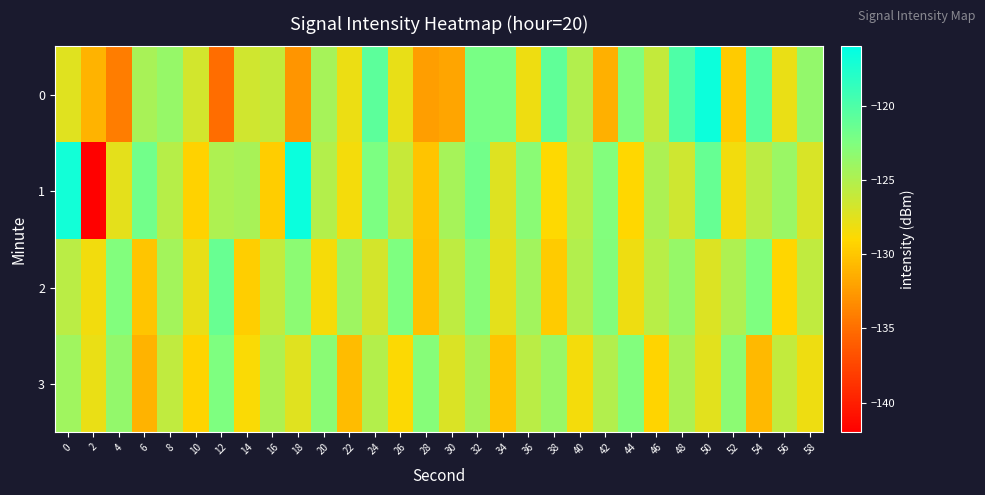

Reading left to right, transcribe all the data shown in this chart.

0: 0=-127.4	2=-131.0	4=-134.1	6=-124.5	8=-123.7	10=-126.7	12=-135.1	14=-126.6	16=-126.0	18=-132.8	20=-124.5	22=-128.0	24=-120.7	26=-127.8	28=-132.3	30=-131.9	32=-122.2	34=-122.3	36=-128.1	38=-121.0	40=-125.1	42=-131.3	44=-122.5	46=-126.0	48=-120.1	50=-116.7	52=-129.8	54=-120.5	56=-127.9	58=-123.6
1: 0=-117.0	2=-141.9	4=-127.6	6=-121.8	8=-125.3	10=-129.3	12=-124.9	14=-124.6	16=-129.6	18=-116.6	20=-125.2	22=-128.4	24=-122.3	26=-126.1	28=-130.2	30=-124.5	32=-121.8	34=-127.3	36=-123.1	38=-128.9	40=-125.4	42=-122.7	44=-129.1	46=-124.8	48=-126.5	50=-121.2	52=-128.3	54=-125.6	56=-123.9	58=-127.0
2: 0=-125.5	2=-128.3	4=-122.7	6=-130.1	8=-124.4	10=-127.8	12=-121.3	14=-129.6	16=-125.9	18=-123.2	20=-128.5	22=-124.1	24=-126.8	26=-122.4	28=-130.3	30=-125.7	32=-123.0	34=-127.6	36=-124.3	38=-129.8	40=-125.1	42=-122.8	44=-128.1	46=-125.4	48=-123.7	50=-127.2	52=-124.9	54=-122.5	56=-129.2	58=-125.8
3: 0=-124.2	2=-127.9	4=-123.6	6=-131.1	8=-125.8	10=-129.3	12=-122.5	14=-128.7	16=-124.9	18=-127.4	20=-123.1	22=-130.6	24=-125.2	26=-128.8	28=-122.9	30=-127.1	32=-124.6	34=-130.2	36=-125.5	38=-123.8	40=-128.4	42=-125.1	44=-122.7	46=-129.3	48=-124.8	50=-127.5	52=-123.2	54=-130.8	56=-125.9	58=-128.1